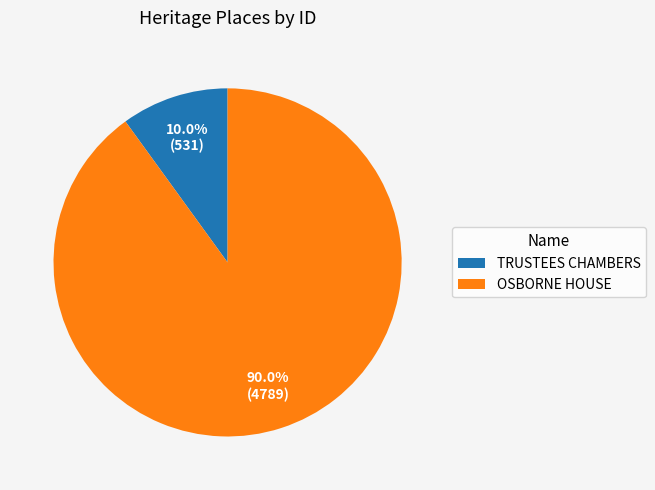

Which category accounts for the majority?

OSBORNE HOUSE